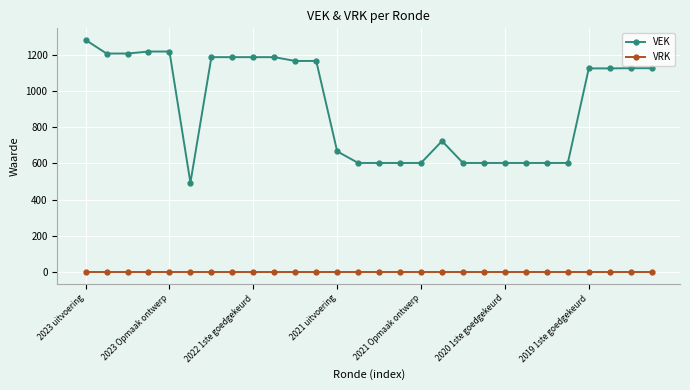

Which series has the largest total across all categories?

VEK